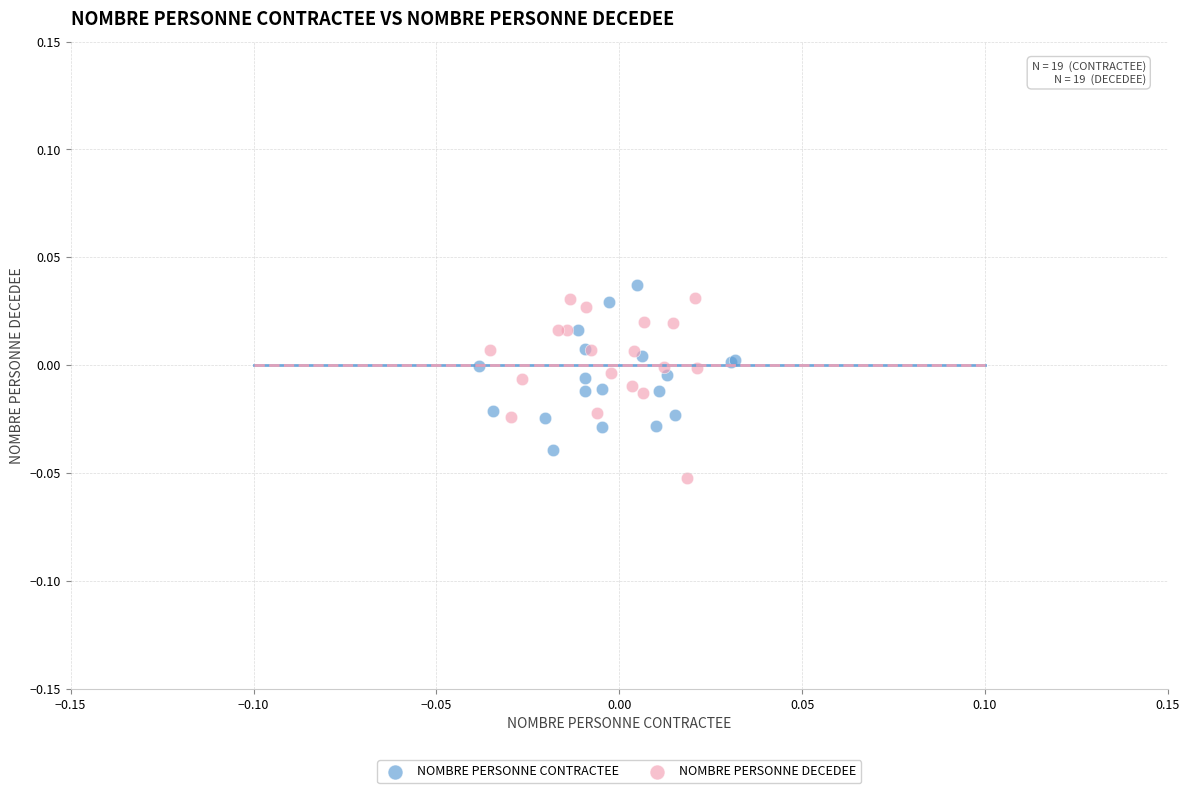

Which series has the widest spread of Y values?

NOMBRE PERSONNE DECEDEE